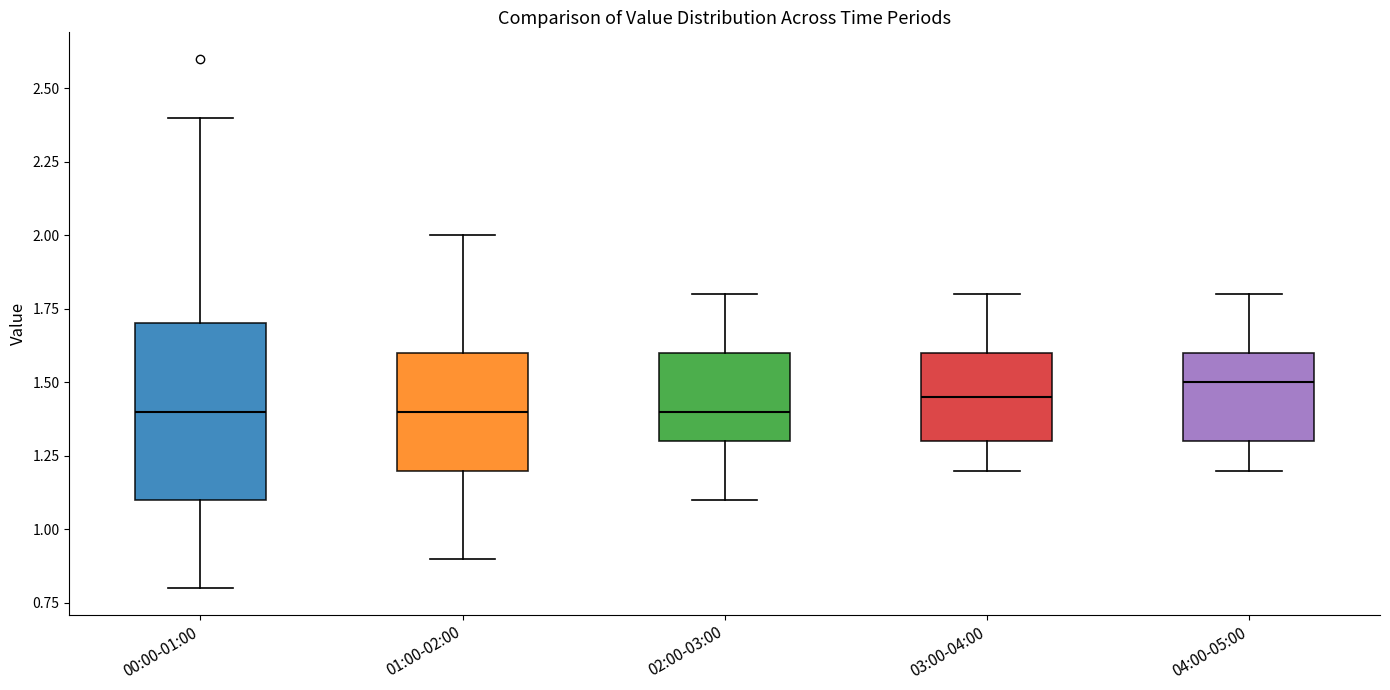

Where does the upper whisker of the box for 01:00-02:00 end on the y-axis? The values are not printed on the chart, so give them approximately, as read against the axis.

2.00